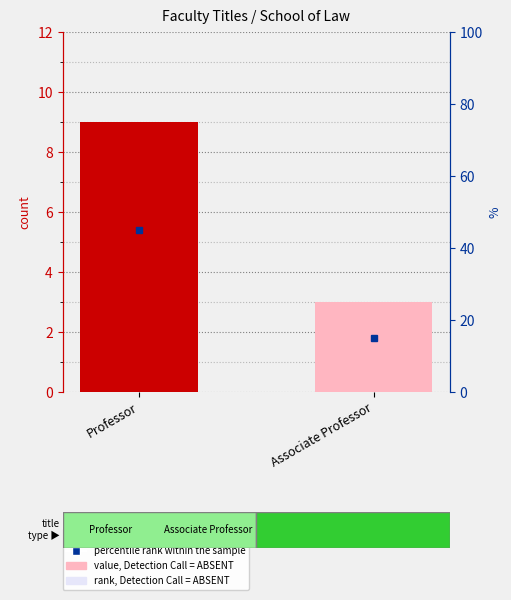

Count the values in the range 3 to 9.

2